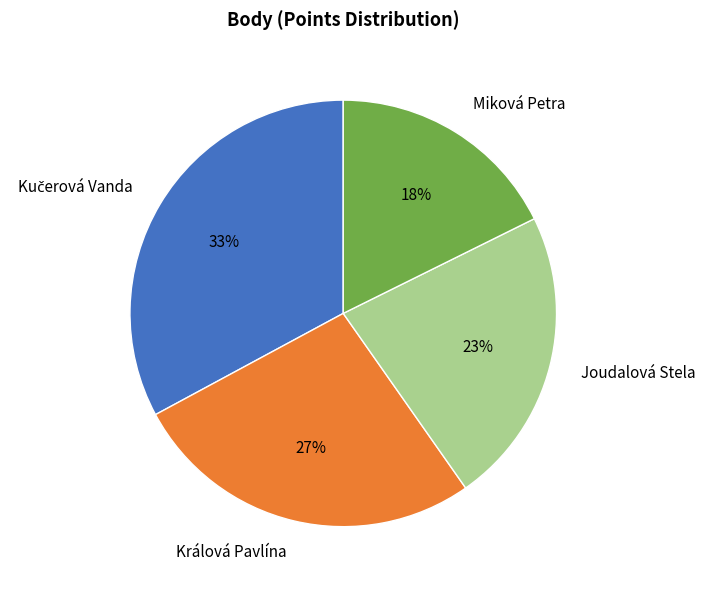

To the nearest percent, what percentage of the pie is Miková Petra?

18%